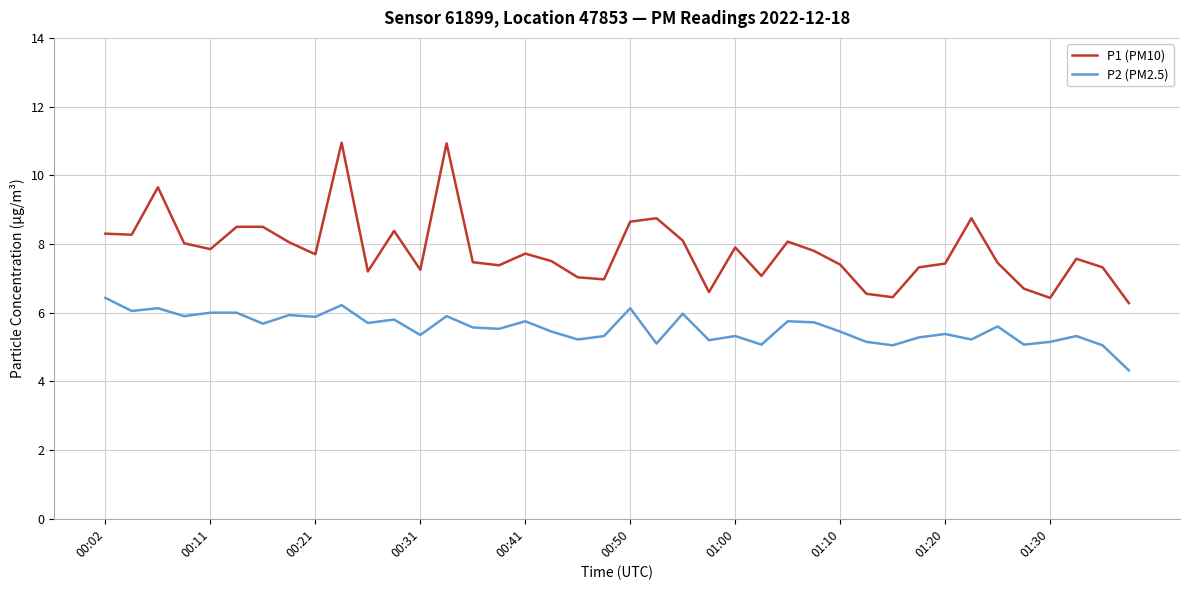

At how many categories does at least one series exceed 5?

40